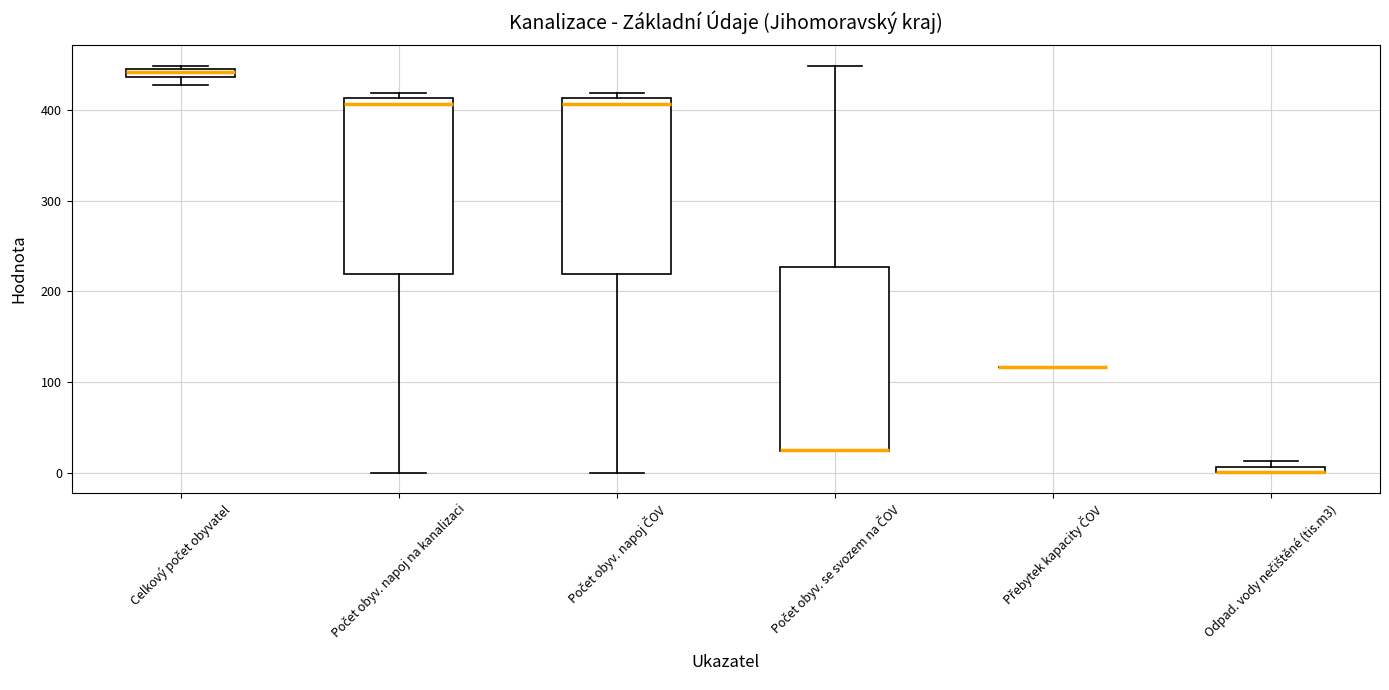

Where is the upper edge of the box for Celkový počet obyvatel on the y-axis? The values are not printed on the chart, so give them approximately, as read against the axis.

450